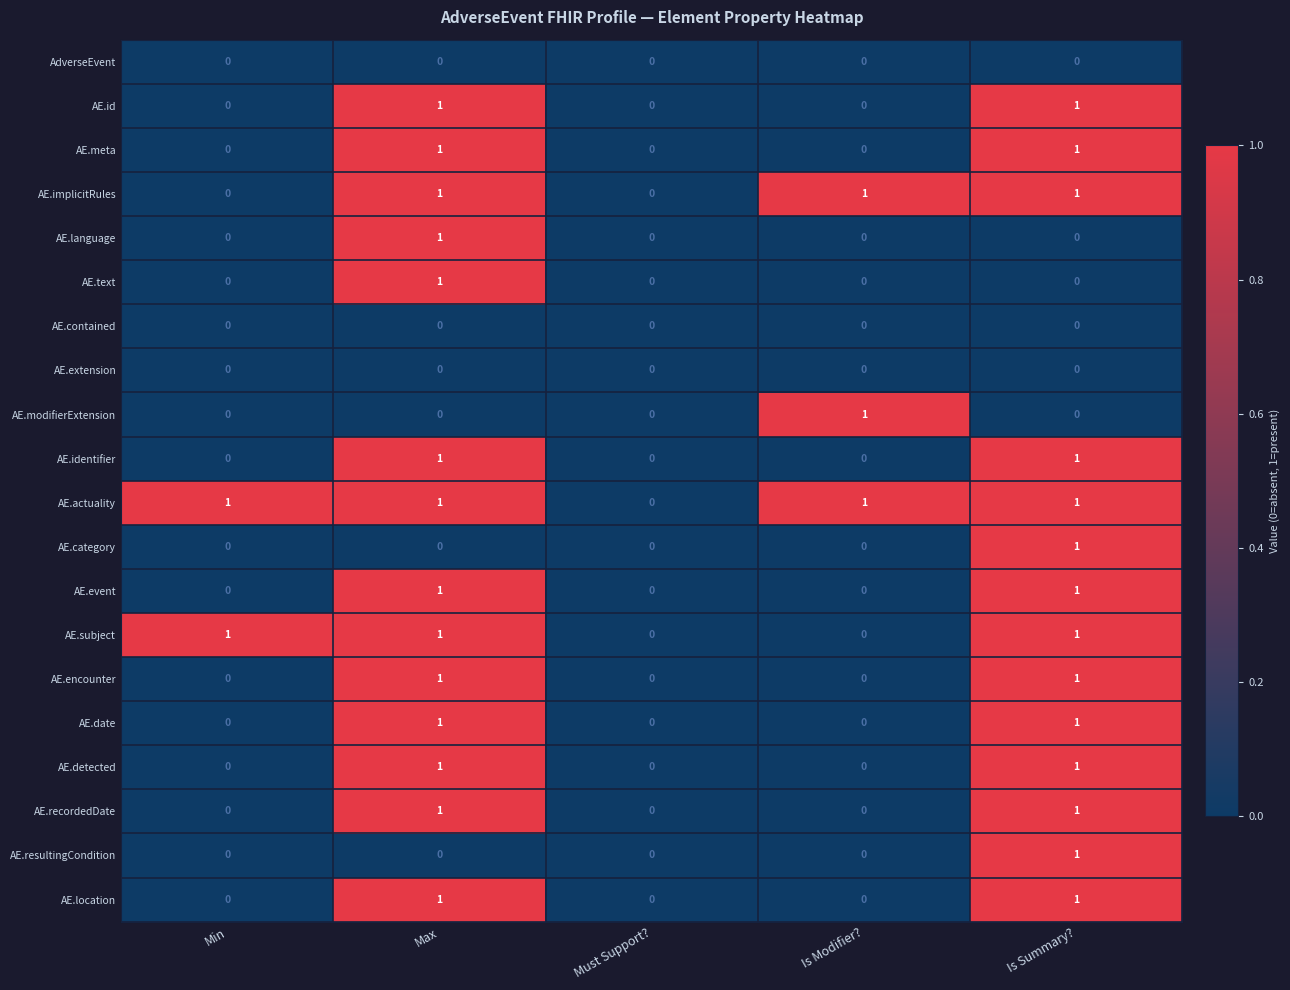

What is the spread (max minus min) of values at Is Summary??

1